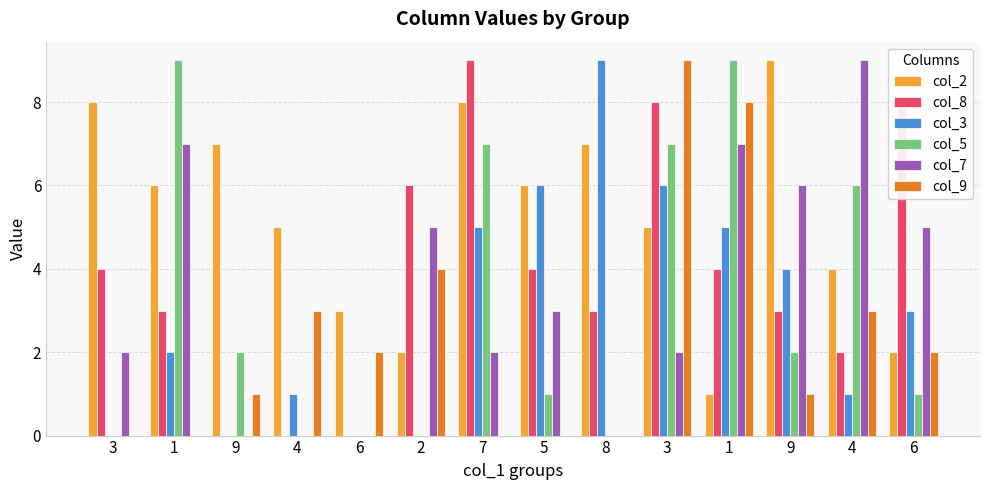

What is the value of the col_3 bar at the 4th from the left?

1